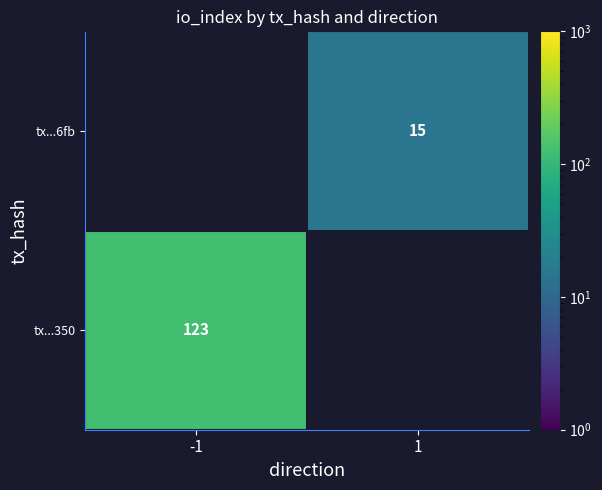

Between 1 and -1, which is larger?

-1